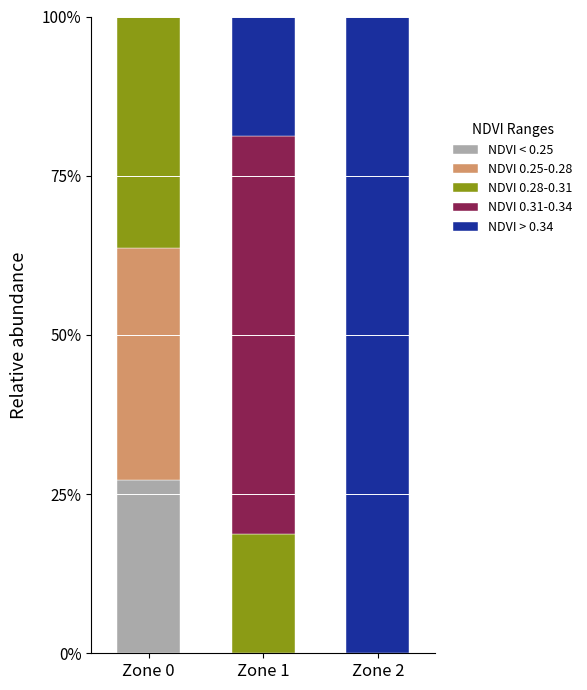

What are all the series names shown in the legend?

NDVI < 0.25, NDVI 0.25-0.28, NDVI 0.28-0.31, NDVI 0.31-0.34, NDVI > 0.34